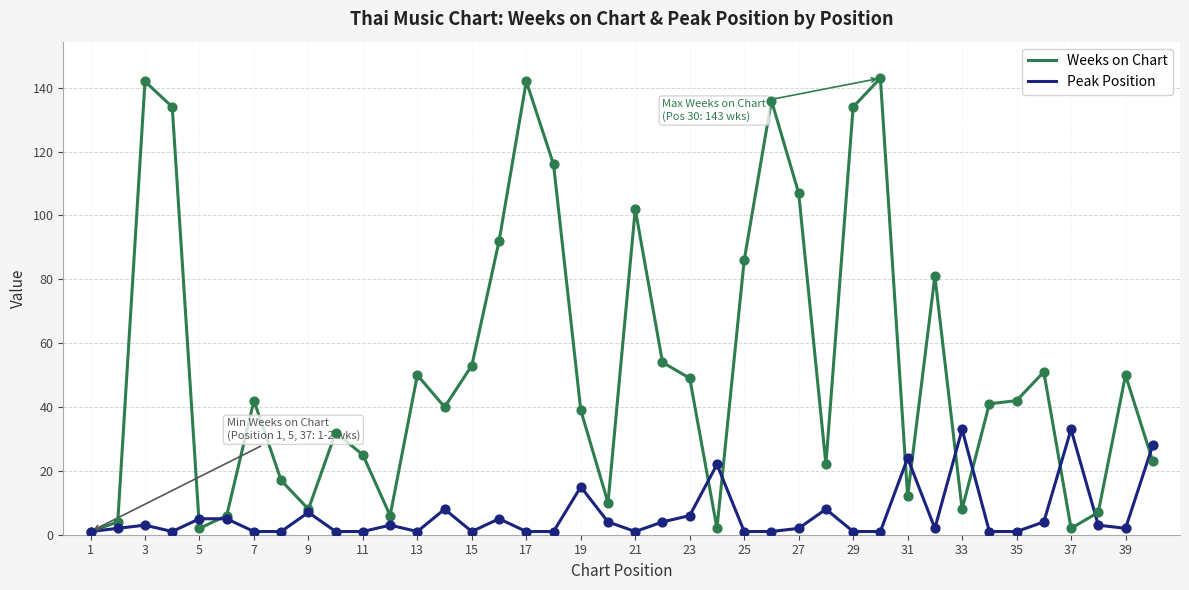

Which series has the largest total across all categories?

Weeks on Chart